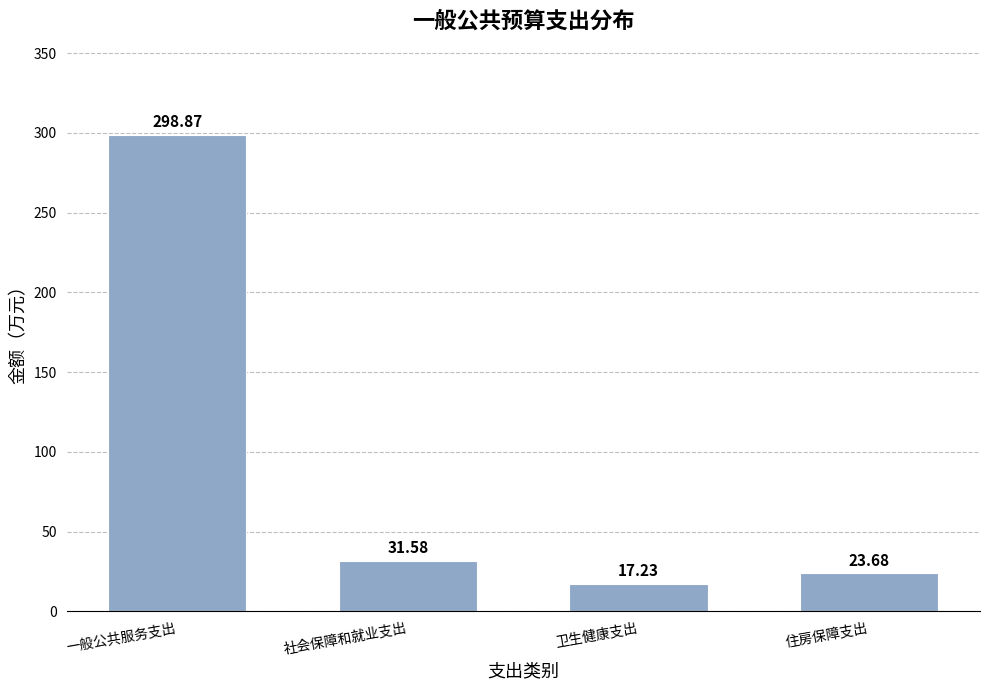

Which has a higher value, 住房保障支出 or 一般公共服务支出?

一般公共服务支出